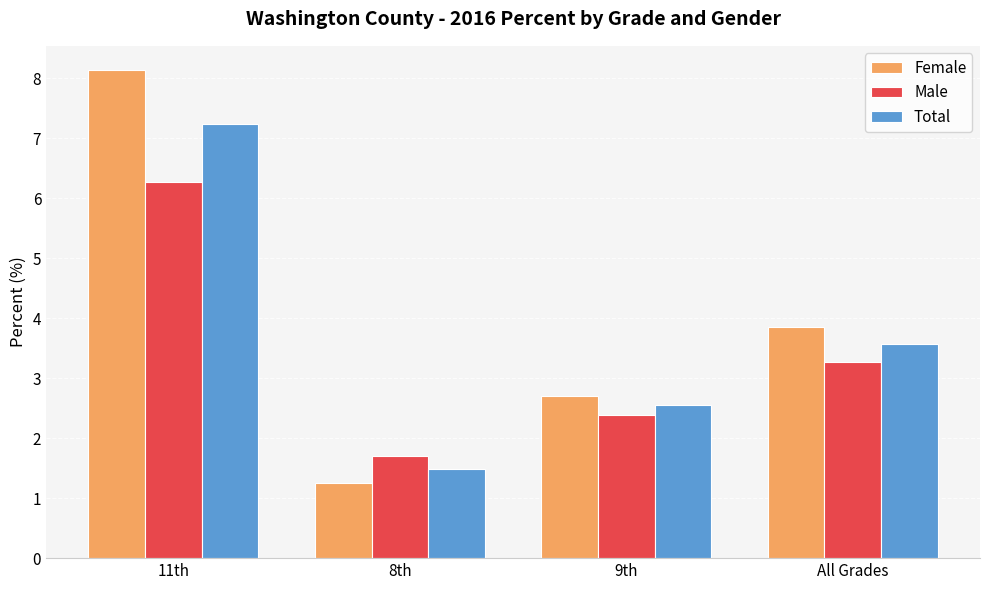

Rank the series by their maximum value, from lowest to highest.

Male, Total, Female